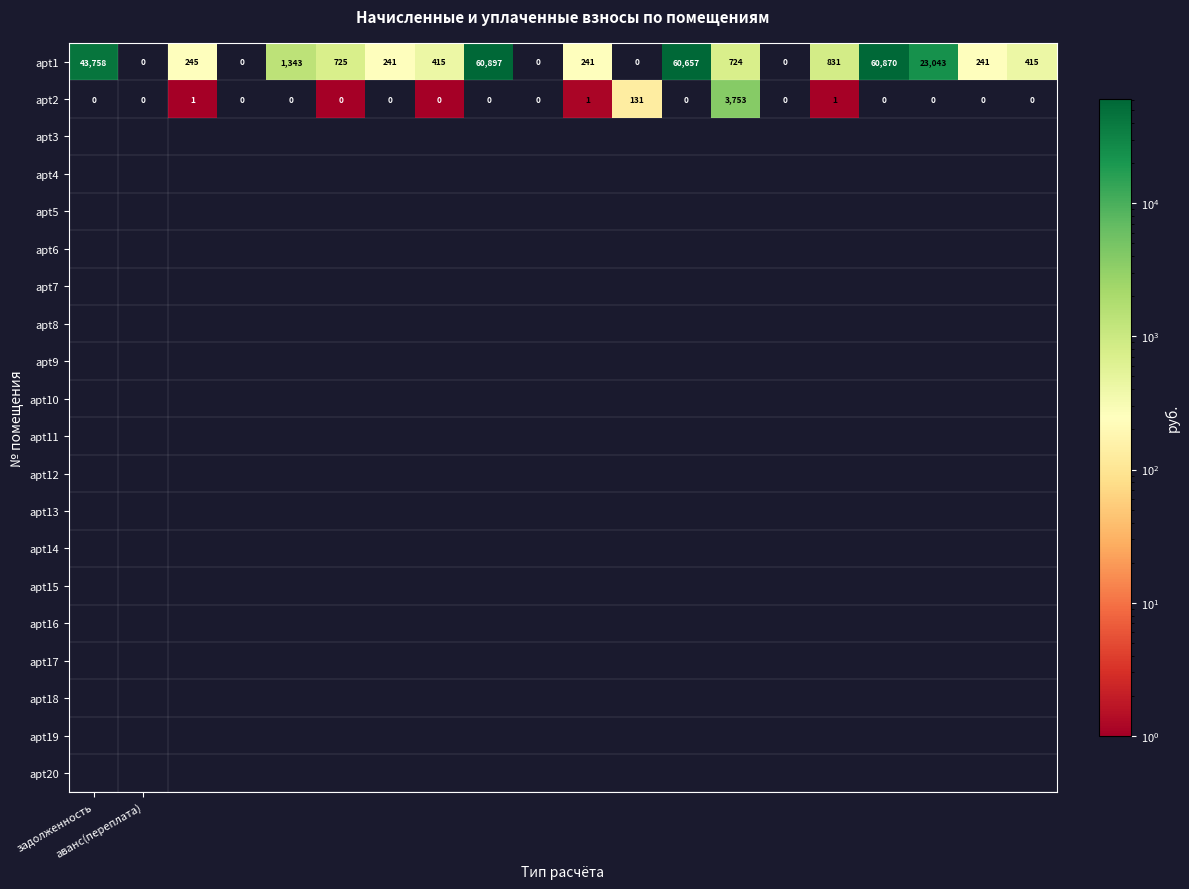

Which series has the largest range (max minus min)?

apt1